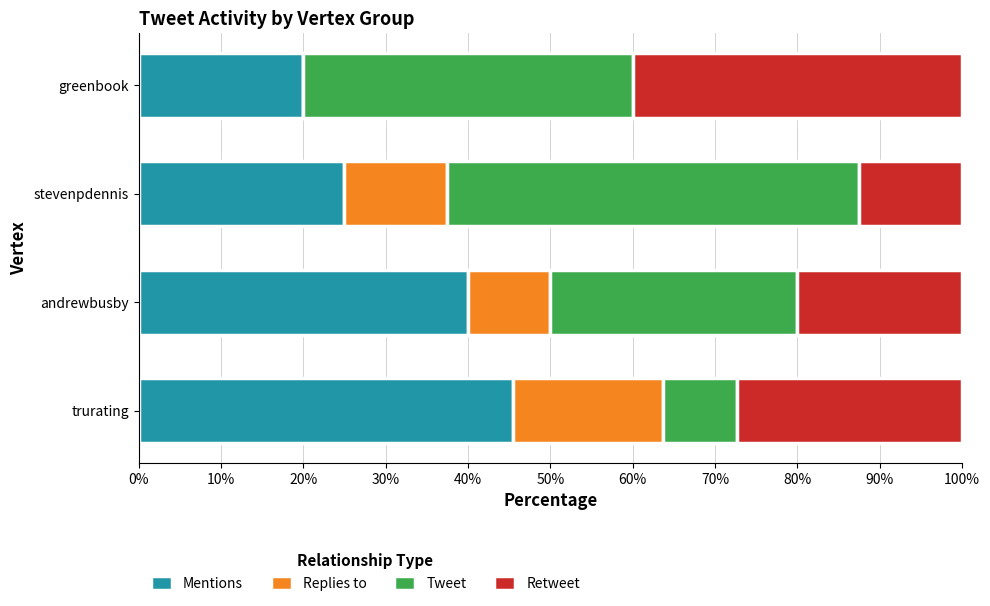

What is the highest value of the Mentions series?

45.5